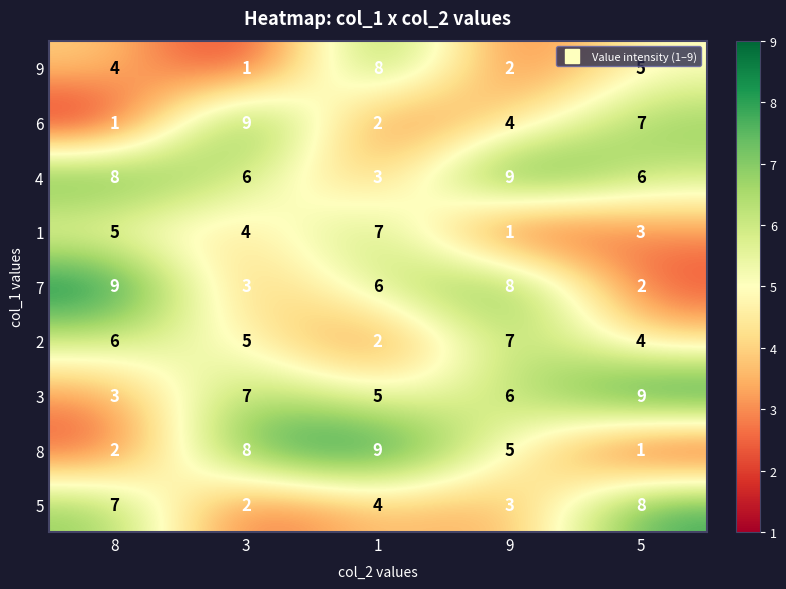

Is it true that 5 equals 8 at 5?

True